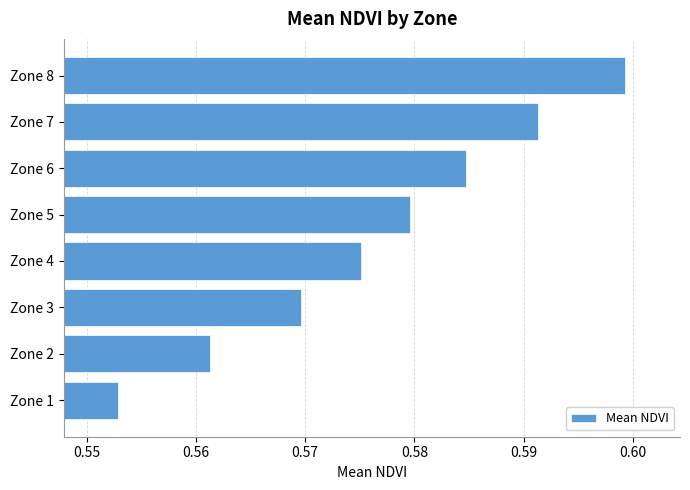

List the labels in order of value, smallest first.

Zone 1, Zone 2, Zone 3, Zone 4, Zone 5, Zone 6, Zone 7, Zone 8